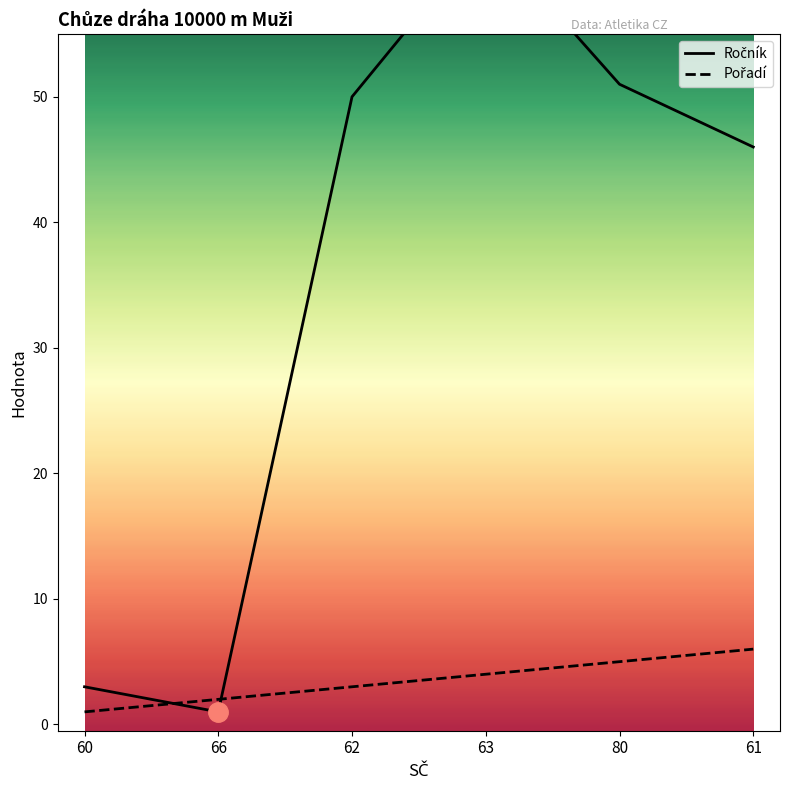

What is the difference between the highest and lowest values at 60?

2